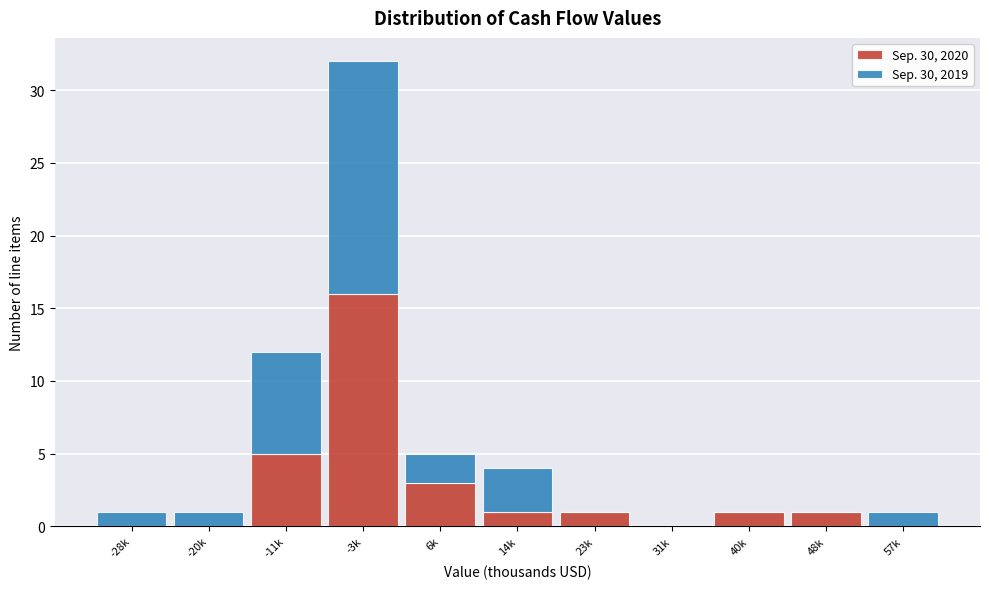

Reading right to left, transcribe the values for Sep. 30, 2020.

57k=0	48k=1	40k=1	31k=0	23k=1	14k=1	6k=3	-3k=16	-11k=5	-20k=0	-28k=0